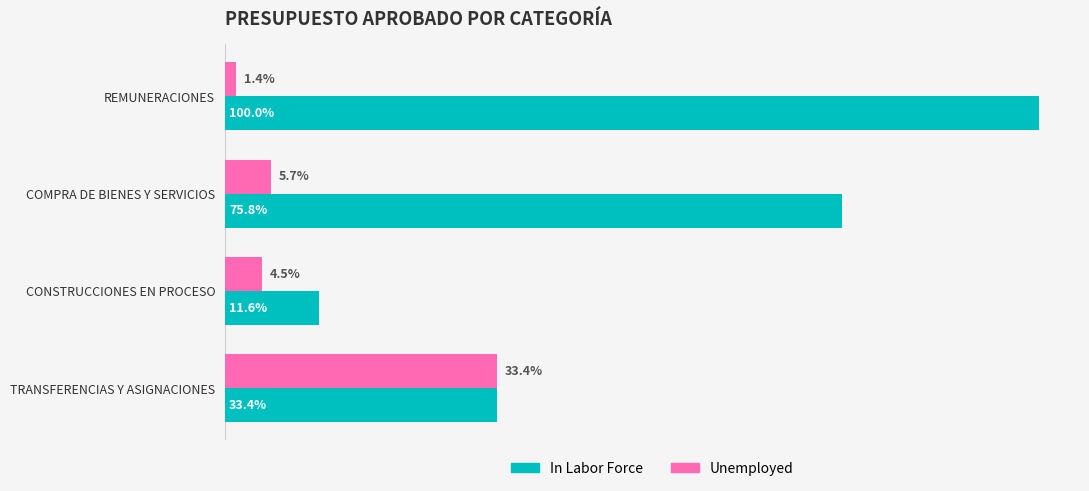

Rank the series by their maximum value, from lowest to highest.

Unemployed, In Labor Force